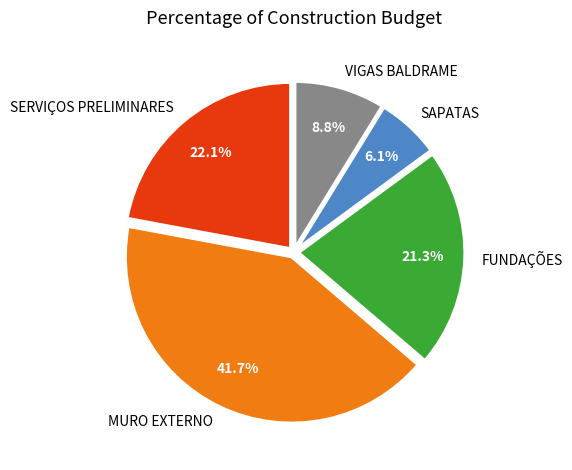

To the nearest percent, what portion does MURO EXTERNO represent?

42%